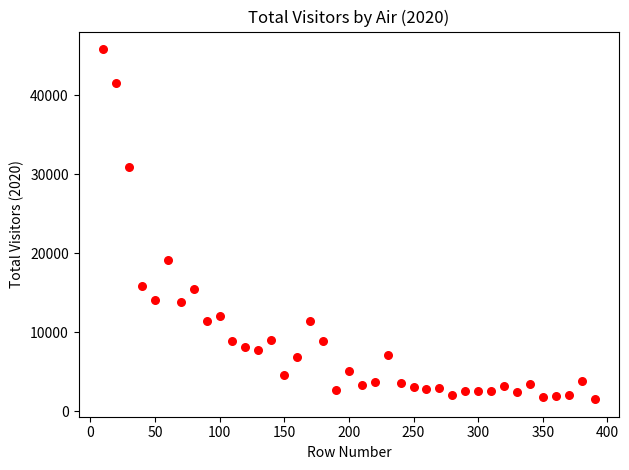

What is the range of Y values (max minus min)?

44337.3